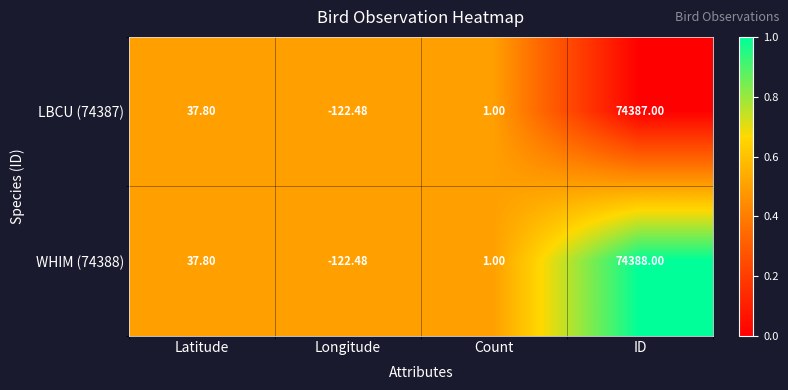

What is the difference between the highest and lowest values at ID?

1.0